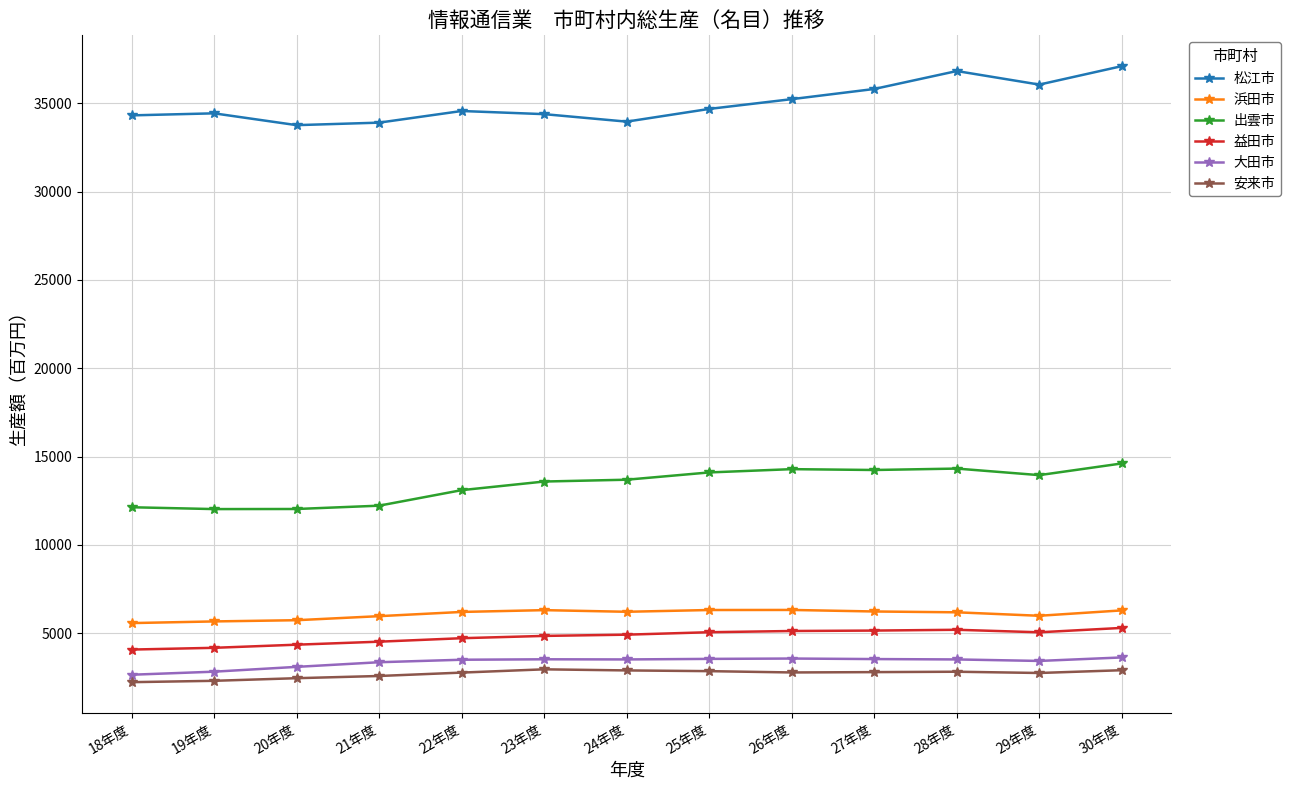

What is the average value of the 浜田市 series?

6079